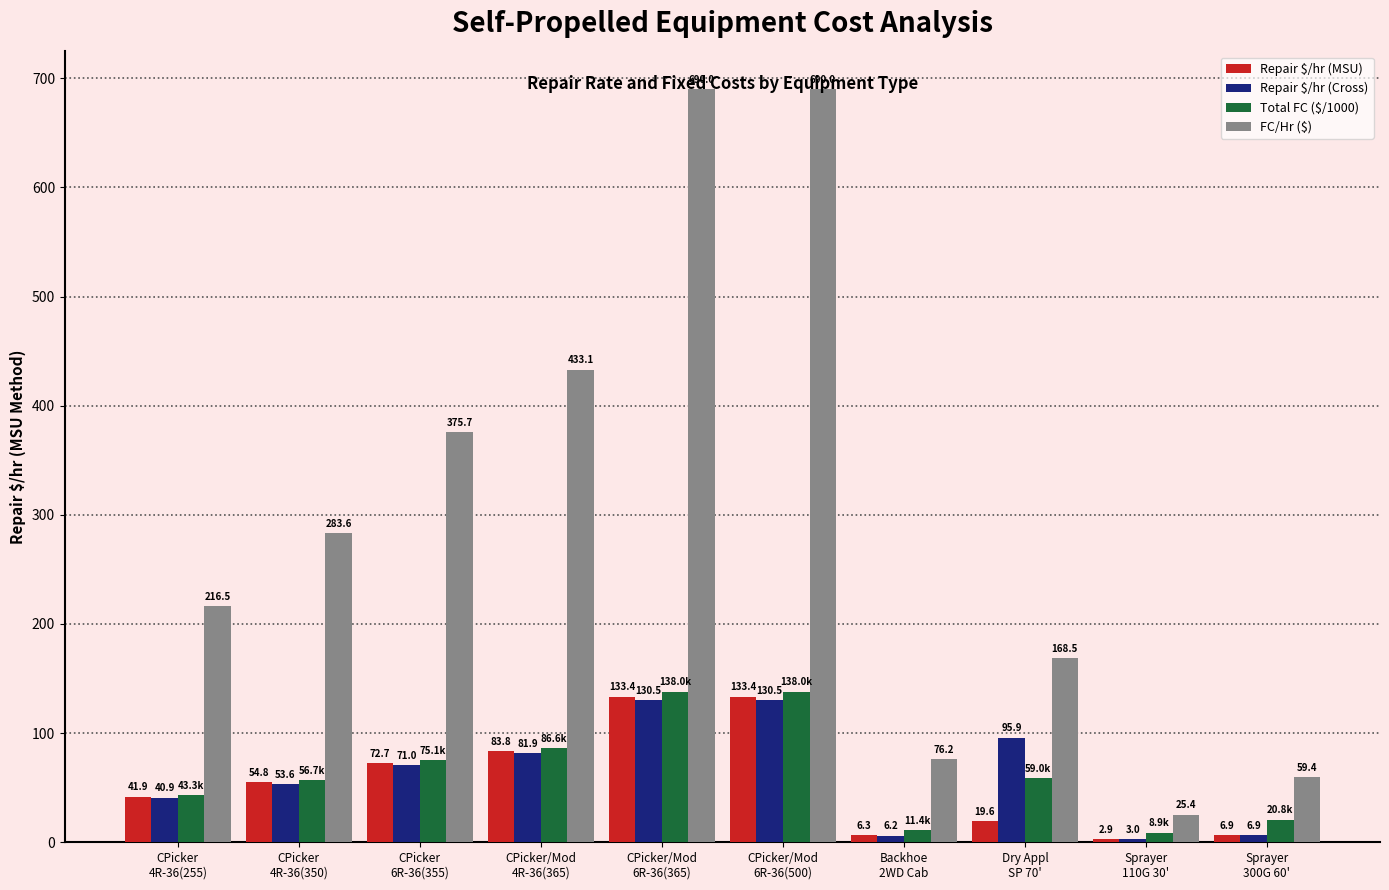

List the series in order of their peak value, highest first.

FC/Hr ($), Total FC ($/1000), Repair $/hr (MSU), Repair $/hr (Cross)